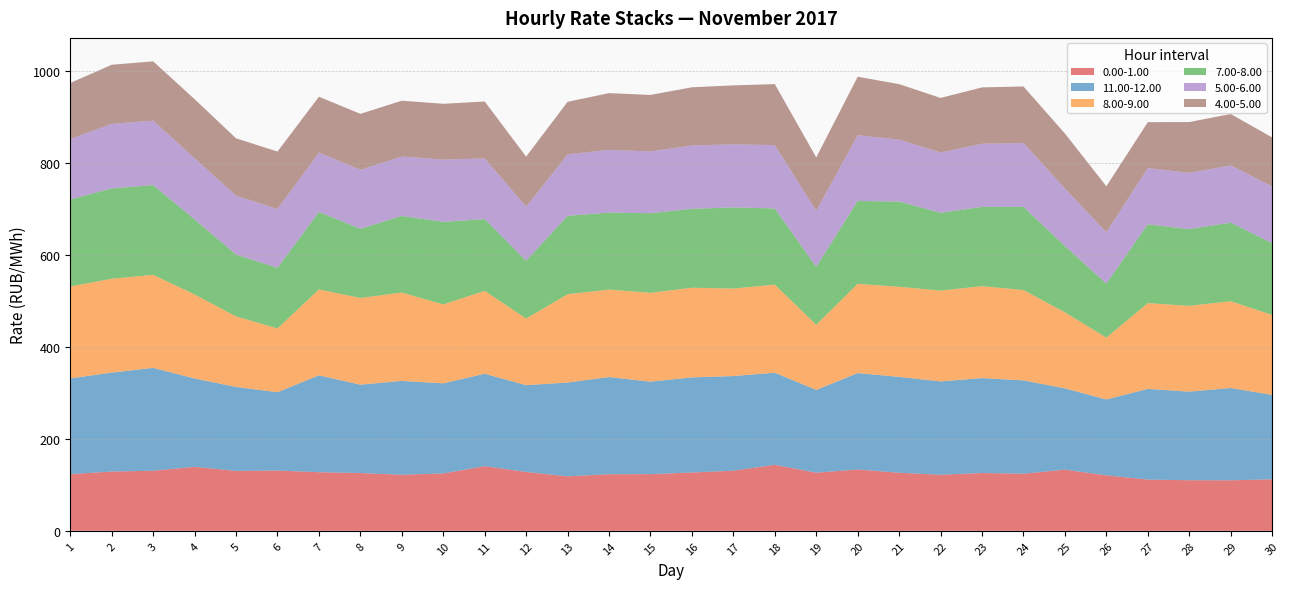

Reading left to right, list all the values displayed in this chart.

0.00-1.00: 1=123.4	2=128.9	3=130.8	4=139.3	5=130.4	6=131.2	7=127.6	8=125.7	9=122.1	10=124.9	11=140.7	12=128.1	13=118.6	14=123.2	15=123.3	16=126.9	17=130.9	18=143.6	19=126.5	20=133.5	21=126.4	22=122.0	23=125.8	24=124.3	25=133.1	26=120.7	27=111.5	28=110.1	29=110.0	30=112.1
11.00-12.00: 1=208.2	2=215.4	3=223.8	4=192.2	5=182.8	6=170.5	7=210.8	8=192.3	9=204.2	10=196.1	11=201.1	12=188.9	13=204.1	14=211.4	15=201.3	16=207.0	17=206.0	18=200.4	19=180.1	20=209.8	21=208.7	22=203.1	23=206.6	24=203.1	25=176.9	26=165.2	27=197.3	28=192.8	29=200.8	30=183.7
8.00-9.00: 1=200.2	2=204.2	3=202.5	4=182.9	5=153.4	6=138.8	7=187.0	8=188.7	9=192.3	10=171.8	11=180.4	12=145.0	13=192.2	14=190.3	15=193.4	16=195.2	17=190.3	18=191.8	19=141.6	20=194.3	21=196.0	22=197.6	23=200.1	24=196.6	25=165.4	26=134.5	27=186.7	28=186.7	29=188.9	30=174.0
7.00-8.00: 1=189.4	2=196.6	3=195.4	4=163.3	5=134.7	6=131.9	7=168.7	8=150.6	9=166.7	10=179.8	11=156.0	12=125.8	13=170.7	14=167.5	15=173.2	16=171.7	17=176.6	18=165.8	19=126.2	20=180.4	21=185.5	22=169.4	23=172.5	24=181.0	25=144.4	26=117.7	27=171.5	28=167.0	29=171.0	30=156.2
5.00-6.00: 1=131.4	2=140.4	3=140.2	4=133.2	5=128.2	6=128.0	7=129.0	8=128.4	9=129.3	10=135.4	11=132.1	12=117.7	13=133.7	14=136.7	15=134.4	16=138.0	17=137.3	18=137.8	19=121.8	20=143.1	21=134.8	22=131.2	23=137.4	24=138.9	25=125.3	26=111.5	27=122.3	28=122.4	29=124.6	30=123.6
4.00-5.00: 1=122.1	2=128.7	3=129.0	4=128.4	5=124.7	6=125.1	7=121.7	8=121.8	9=121.5	10=121.5	11=124.0	12=108.9	13=114.4	14=123.4	15=123.0	16=126.5	17=128.4	18=132.7	19=116.5	20=127.3	21=120.7	22=118.8	23=122.7	24=123.1	25=119.6	26=100.2	27=100.0	28=110.6	29=111.8	30=106.6